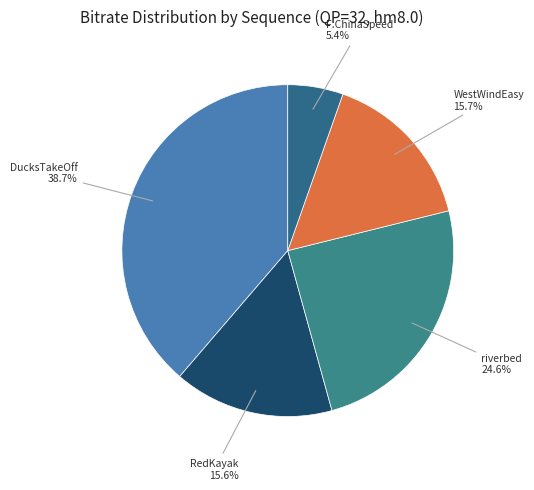

How many segments does this pie chart have?

5